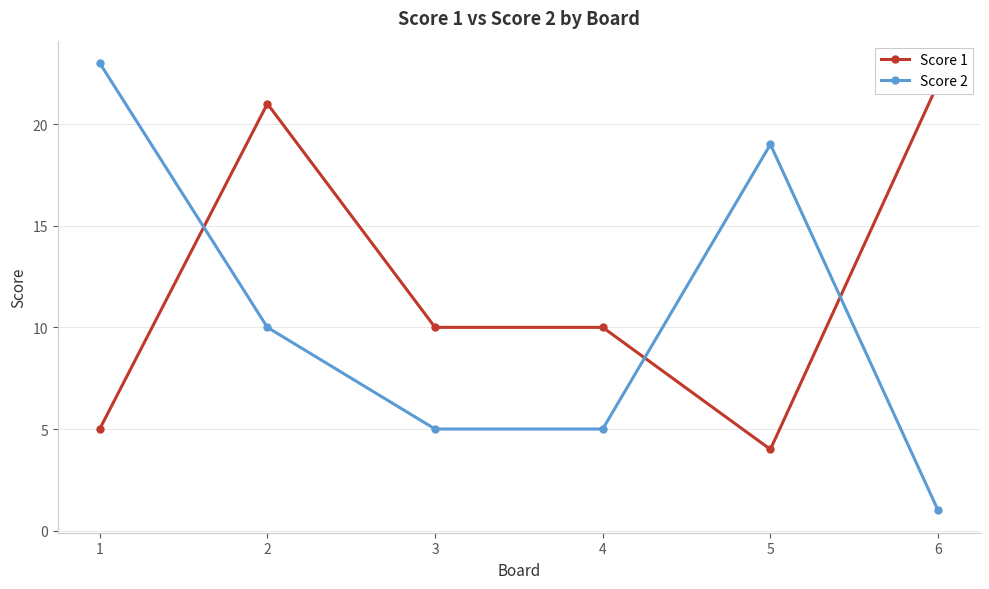

The Score 1 series shows 39 at 6. True or false?

False